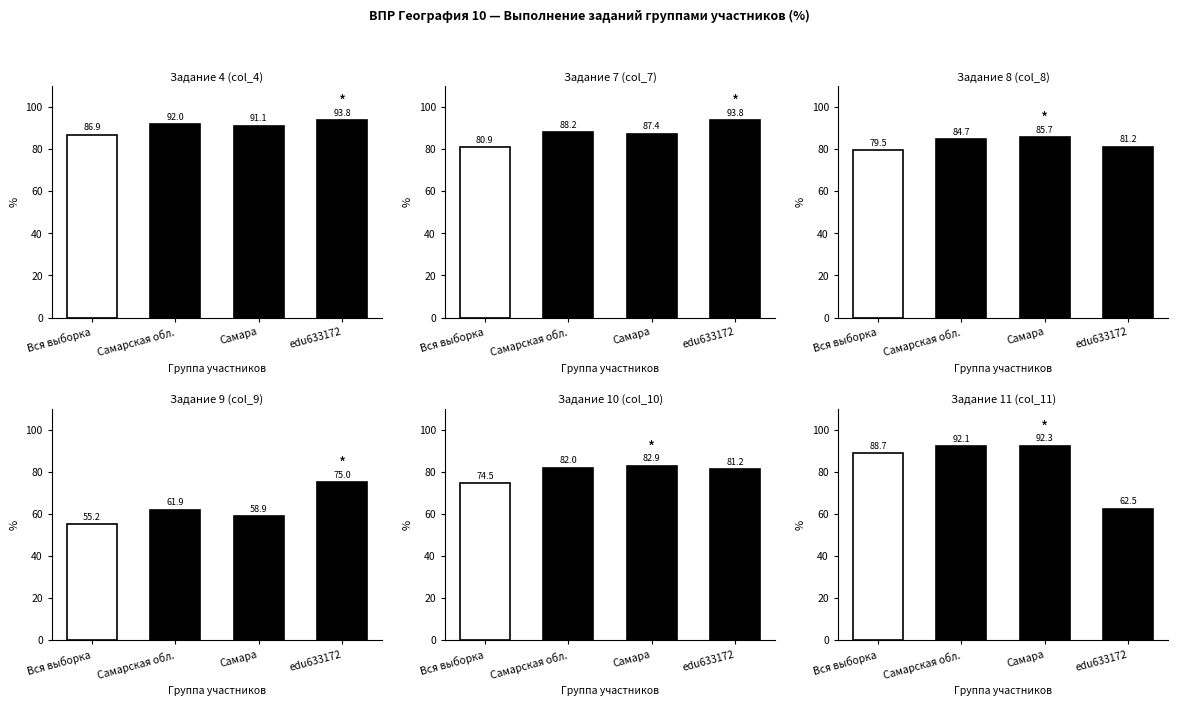

Are the bars horizontal?

No